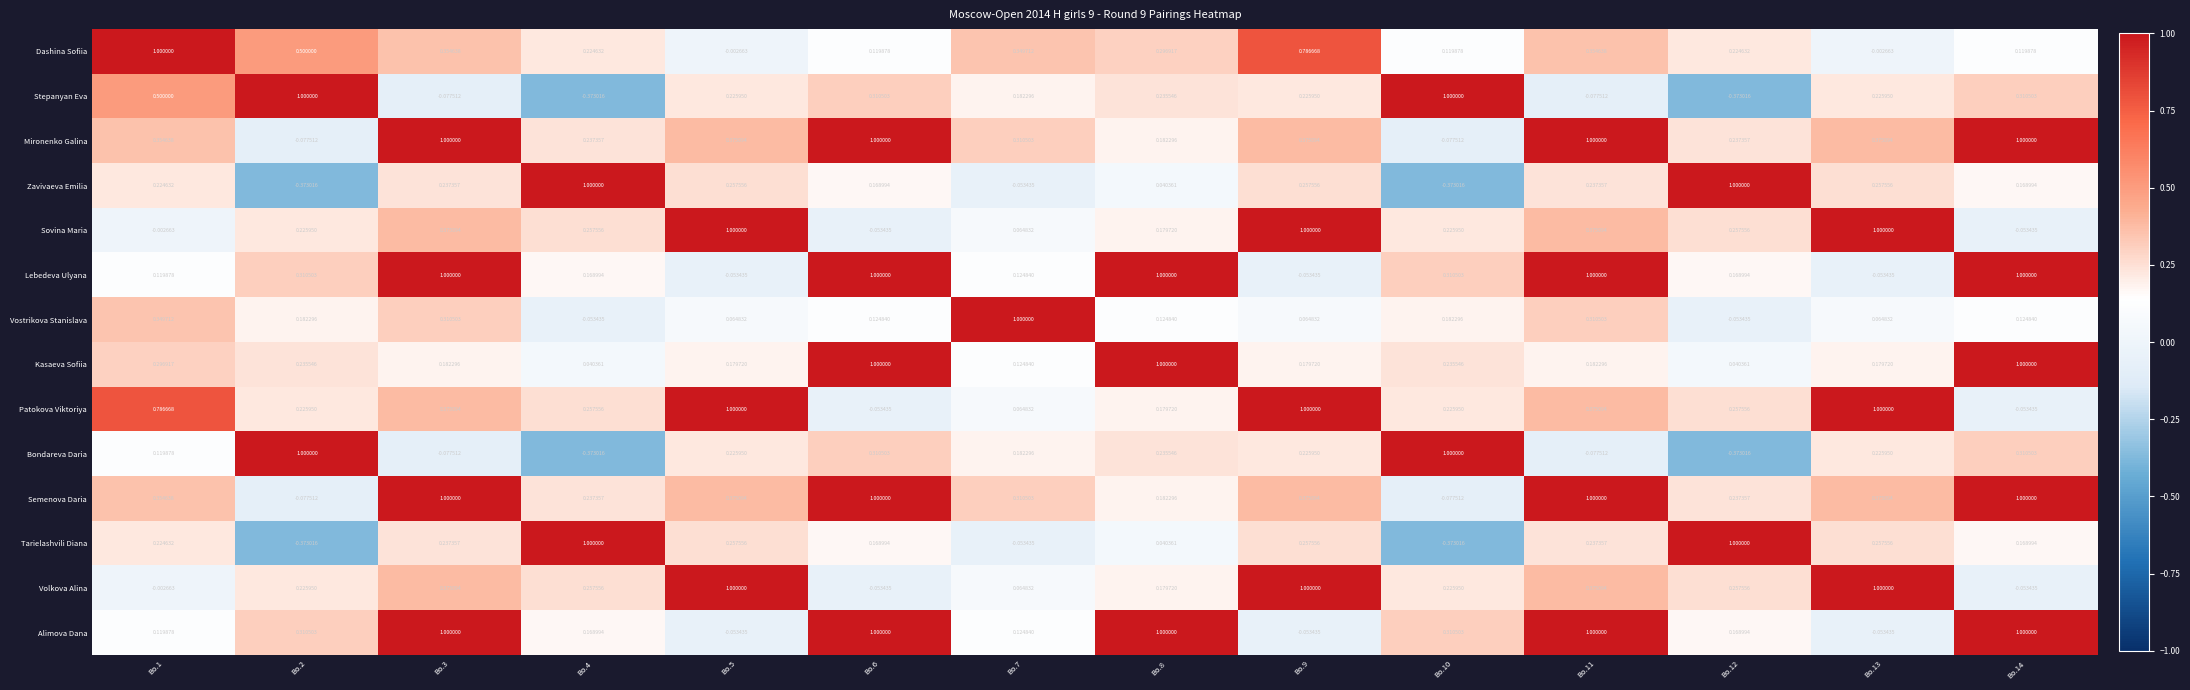

Which series changed the most between Bo.4 and Bo.6?

Kasaeva Sofiia